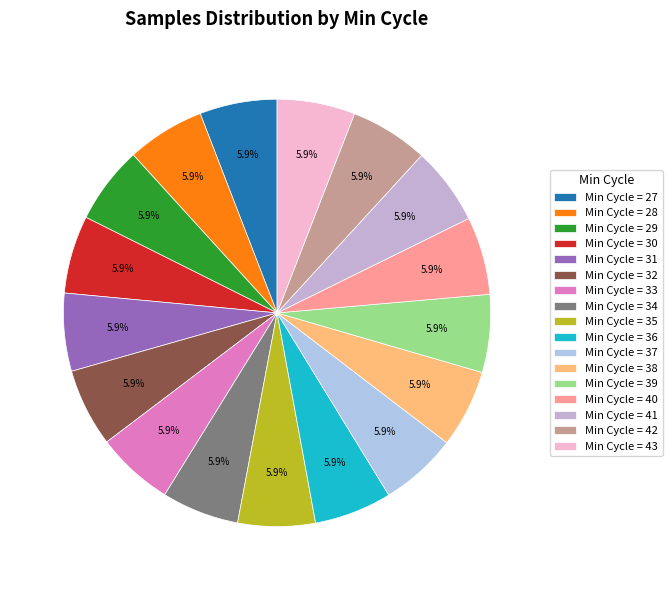

Which slice is the smallest?

35